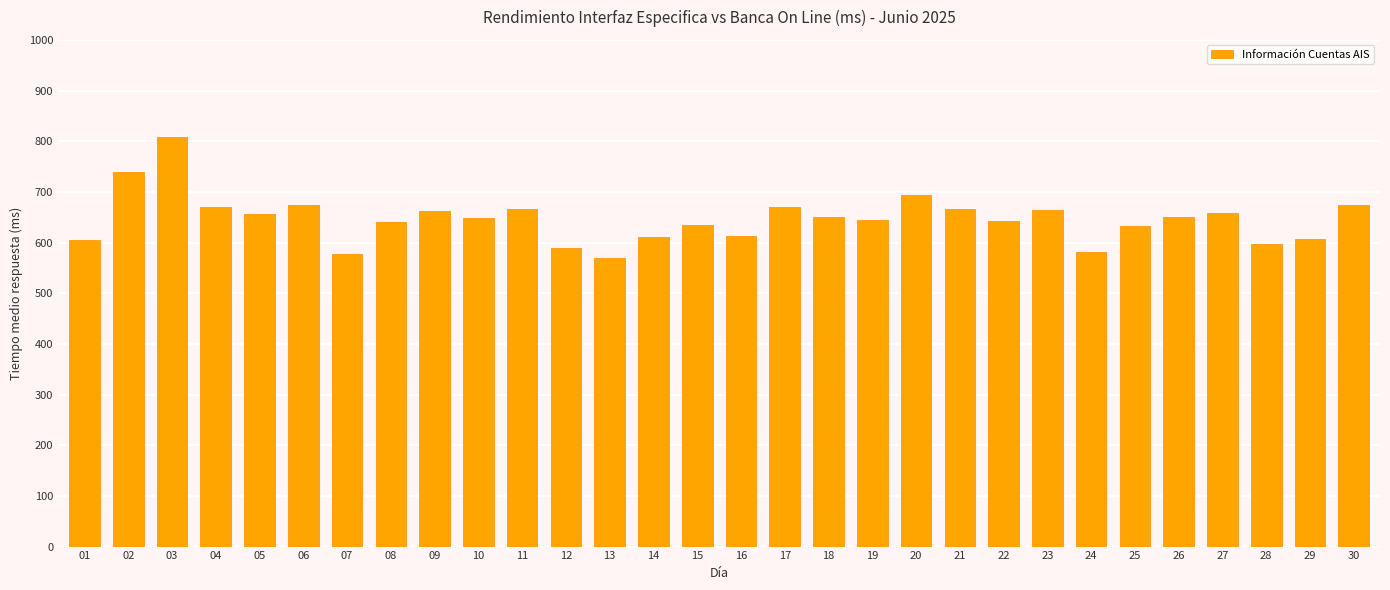

What is the value of the 6th bar from the left?

675